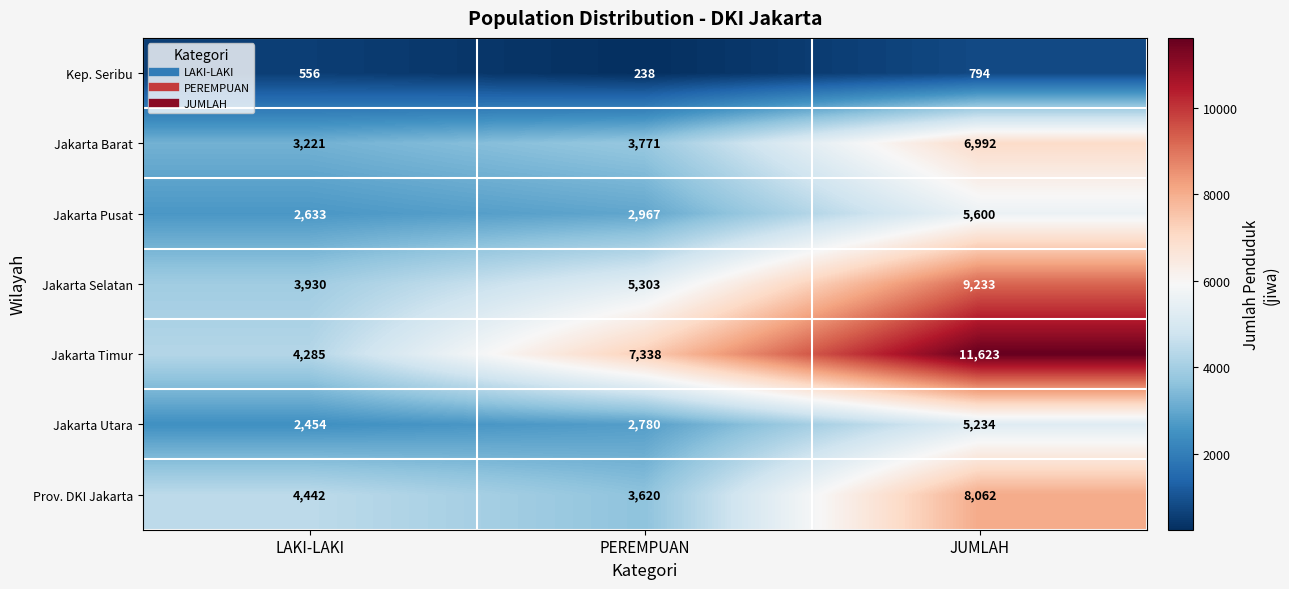

Where is Jakarta Selatan nearest to the value 6581?

PEREMPUAN